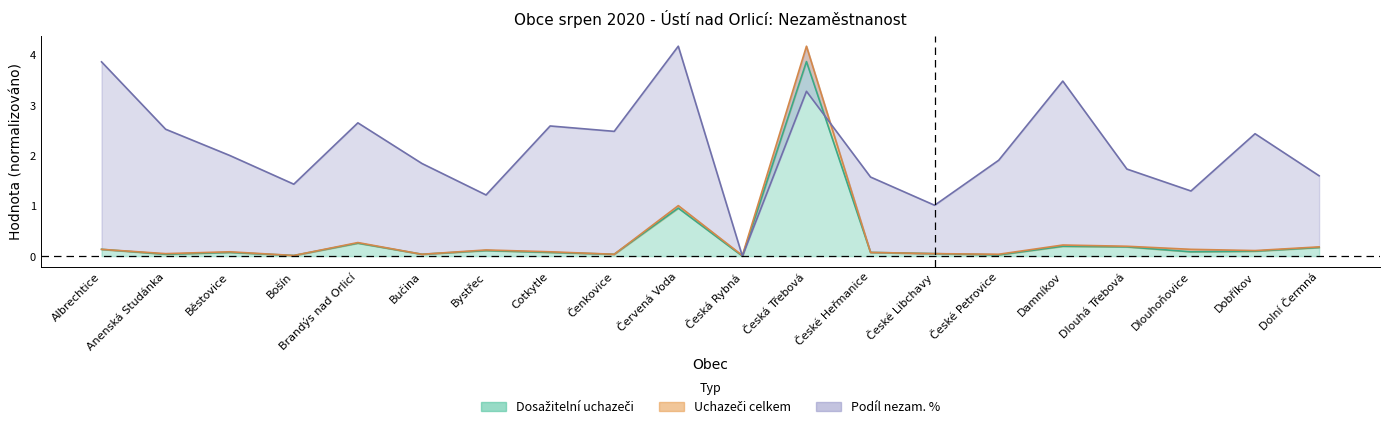

In Uchazeči celkem, how many points are lower than both neighbors (excluding endpoints)?

7